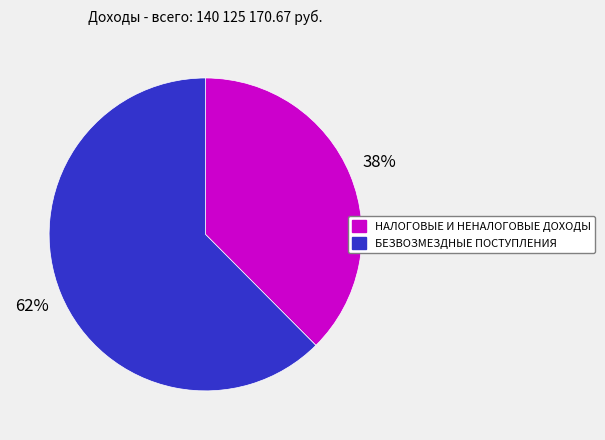

What percentage is the БЕЗВОЗМЕЗДНЫЕ ПОСТУПЛЕНИЯ slice, to the nearest percent?

62%